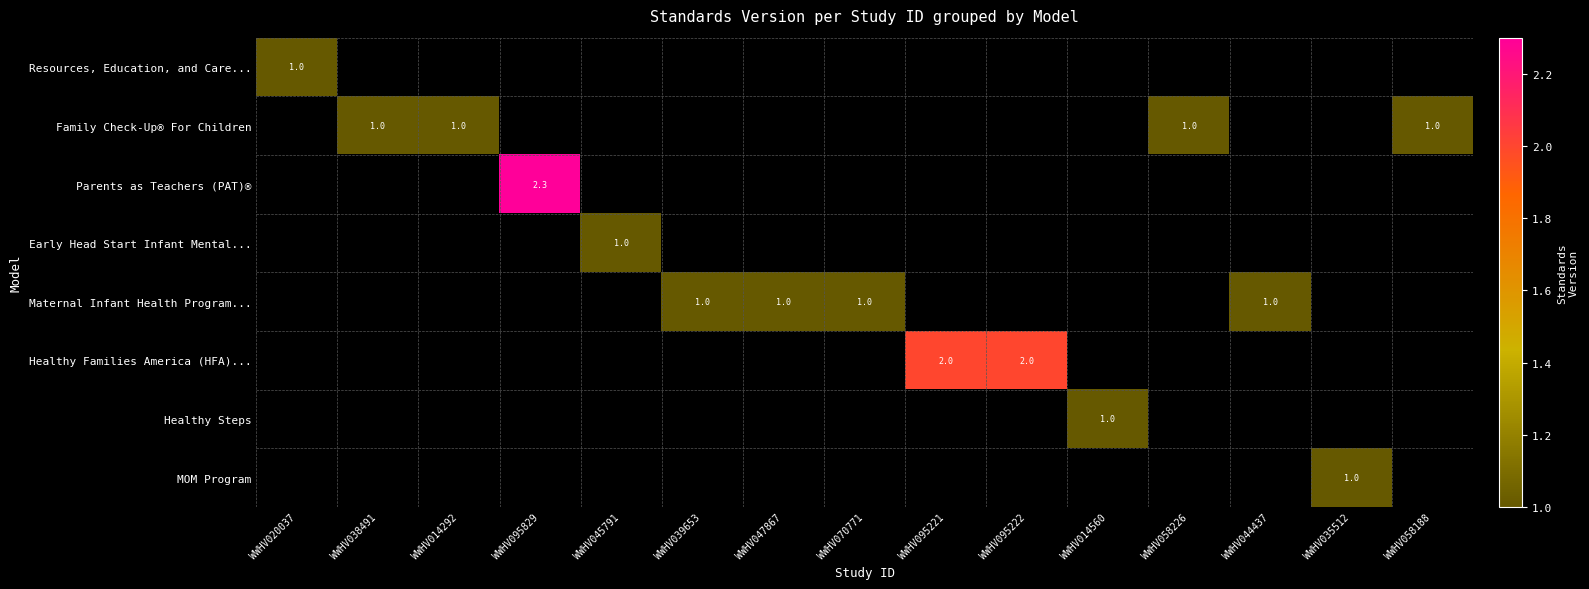

The Family Check-Up® For Children series shows 1.3 at WWHV038491. True or false?

False